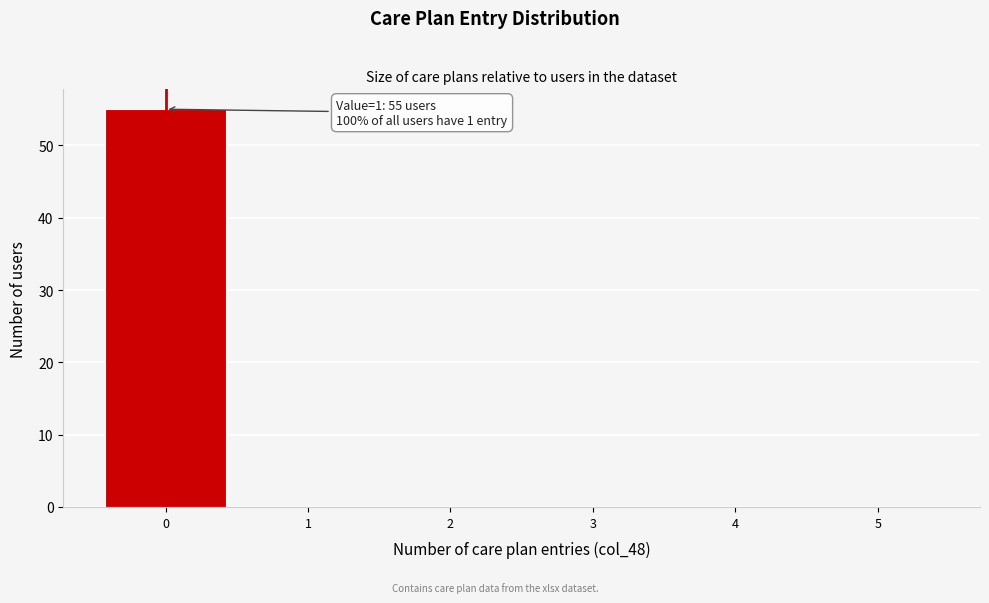

Reading left to right, what are all the values shown in this chart?

0=55	1=0	2=0	3=0	4=0	5=0